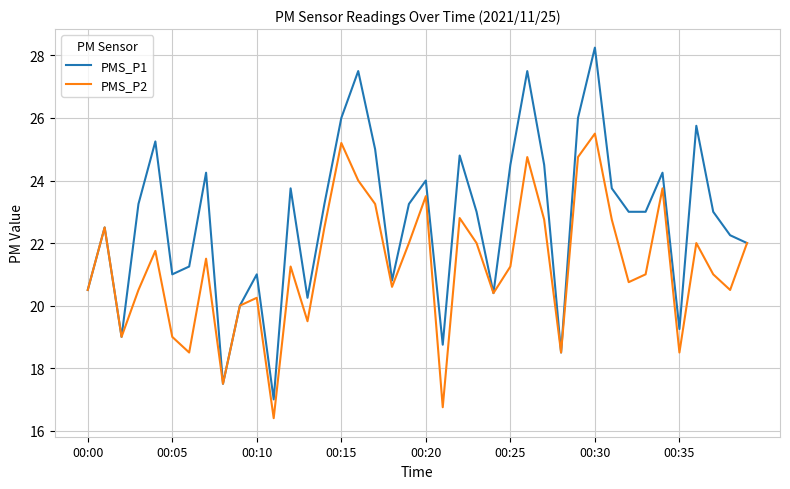

Which series has the largest range (max minus min)?

PMS_P1